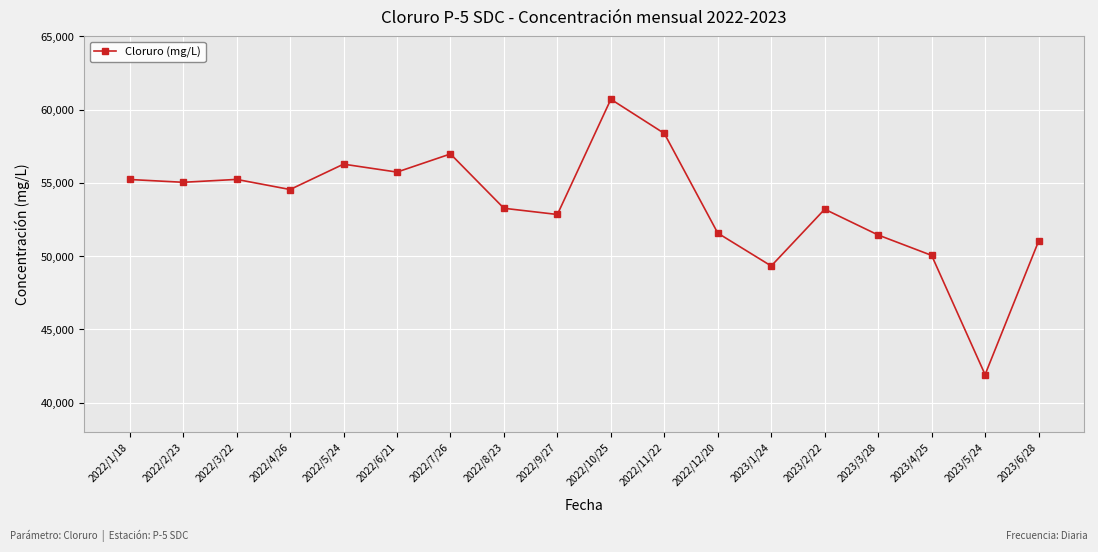

What is the sum of the values at 2022/11/22 and 2023/2/22?

111579.2